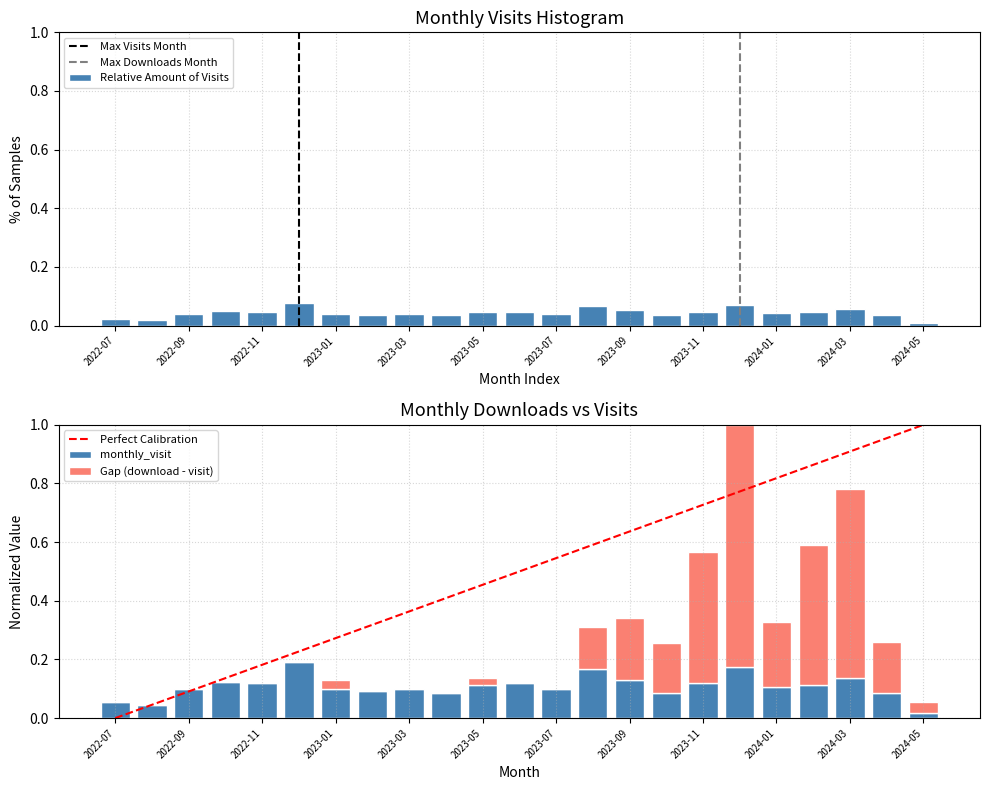

At 2024-04, list the series in order from largest to smallest.

monthly_download_resource, monthly_visit